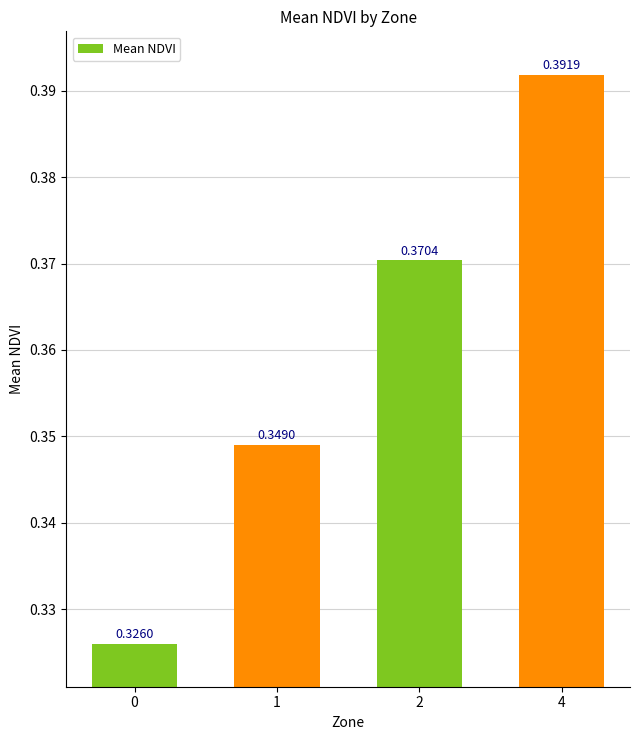

Is it true that the value at 1 is 0.6?

False